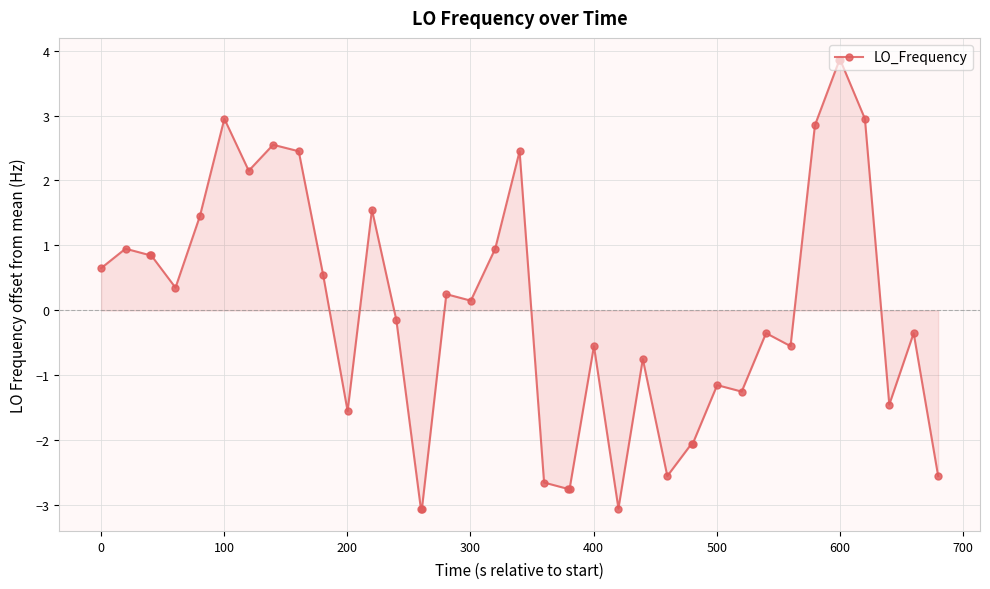

What is the value of the 15th point from the left?

-3.1